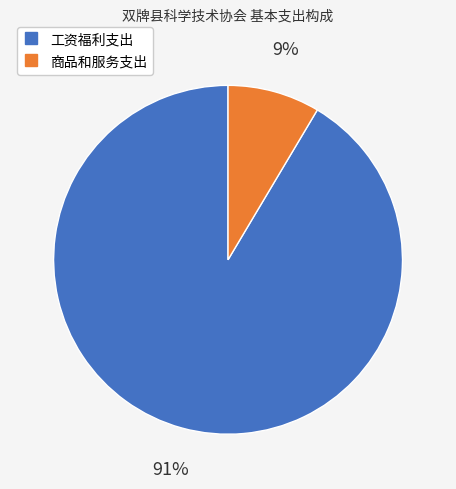

Between 工资福利支出 and 商品和服务支出, which is larger?

工资福利支出